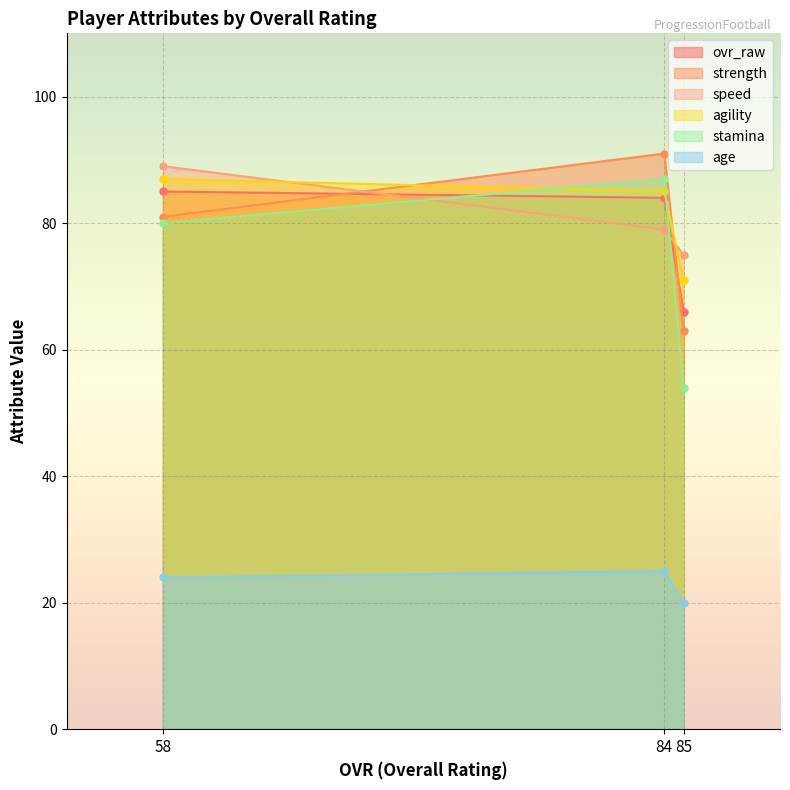

Reading left to right, list all the values displayed in this chart.

ovr_raw: 58=85	84=84	85=66
strength: 58=81	84=91	85=63
speed: 58=89	84=79	85=75
agility: 58=87	84=85	85=71
stamina: 58=80	84=87	85=54
age: 58=24	84=25	85=20